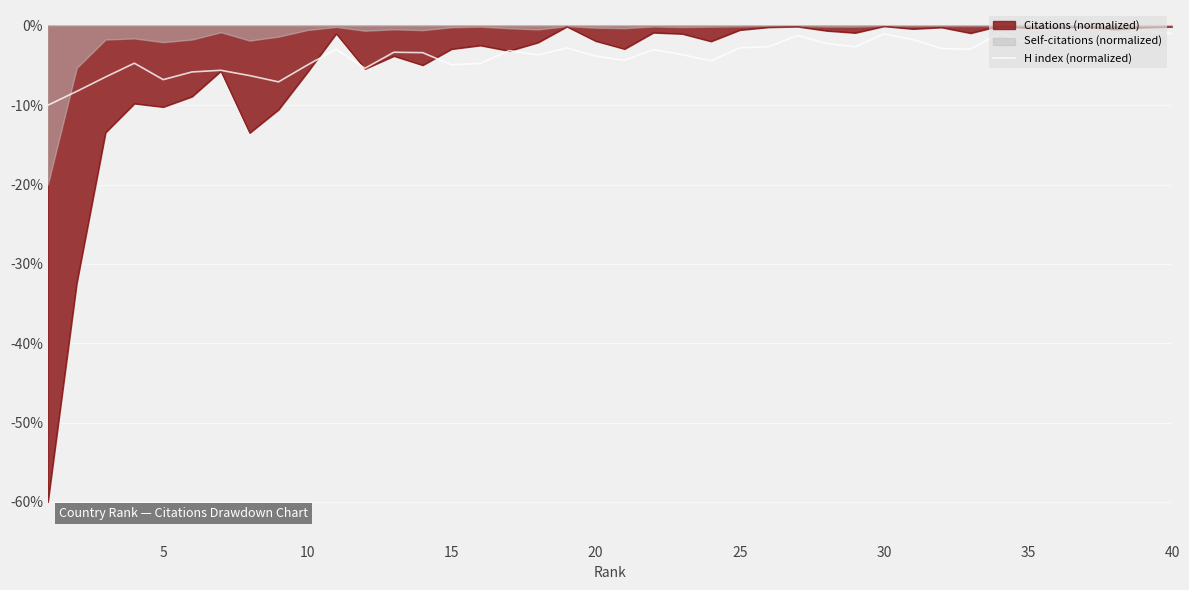

How many categories are shown in the chart?

40